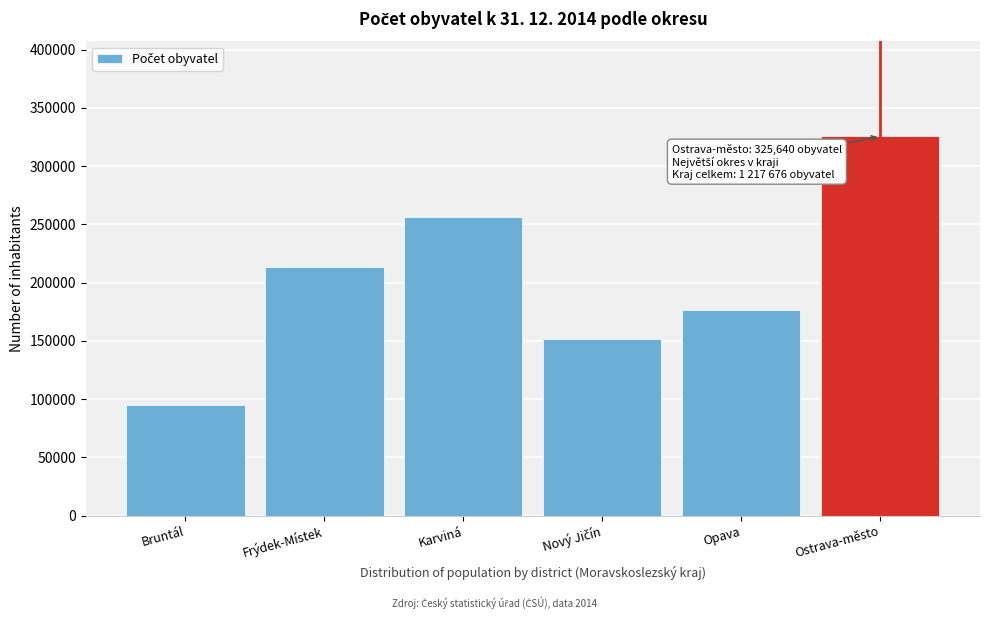

Reading left to right, transcribe all the data shown in this chart.

94573	212987	255945	151724	176807	325640